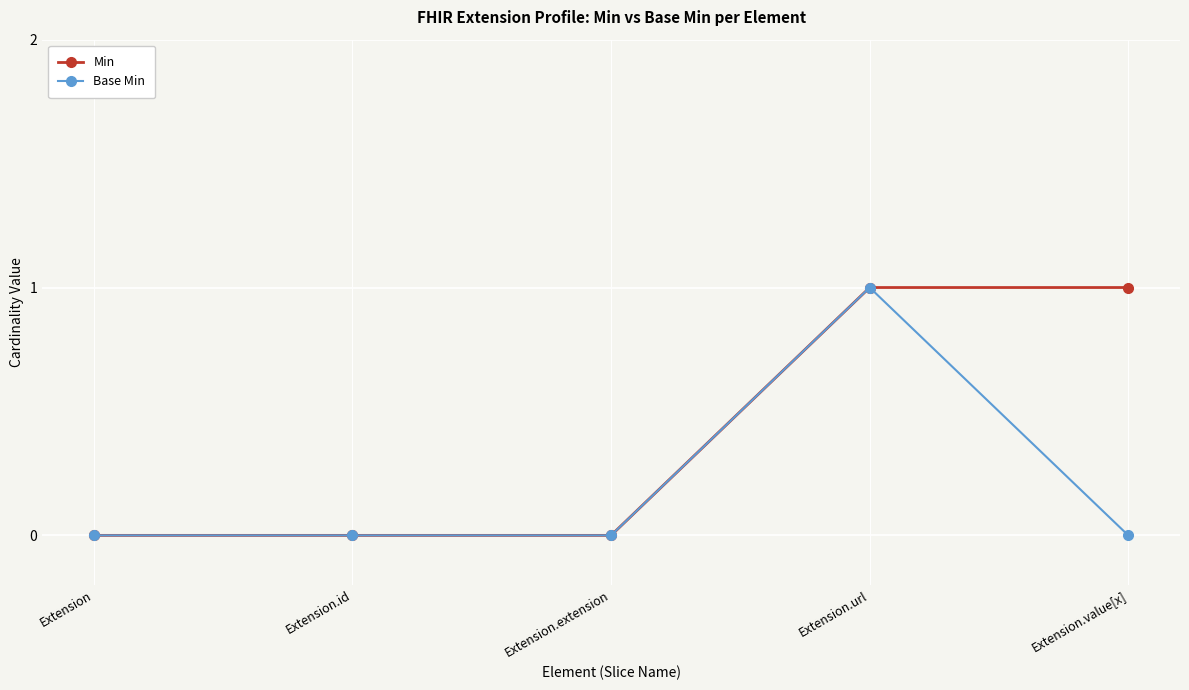

True or false: Base Min has more than 2 interior local peaks.

False